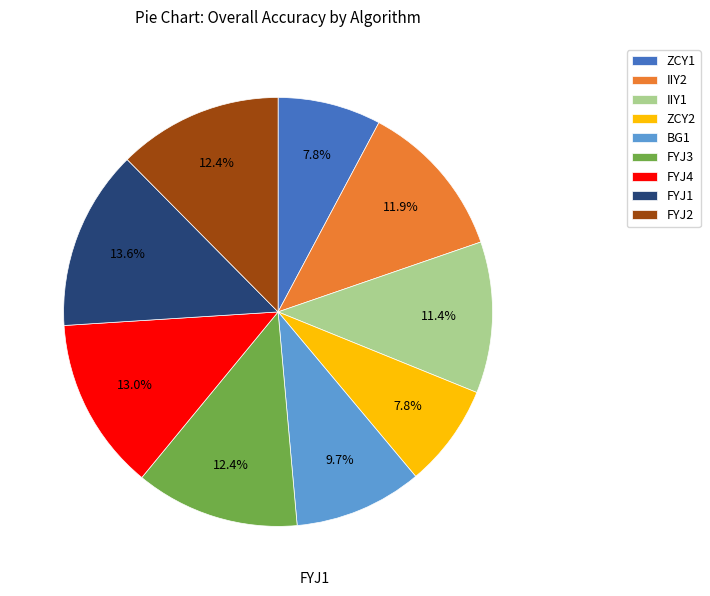

To the nearest percent, what is the difference between the ZCY1 and IIY2 slice percentages?

4%